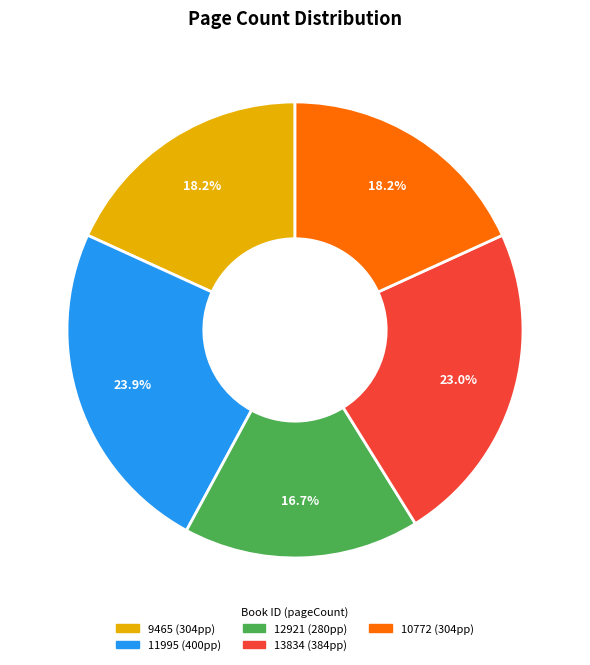

Is there any slice that represents more than half of the pie?

No